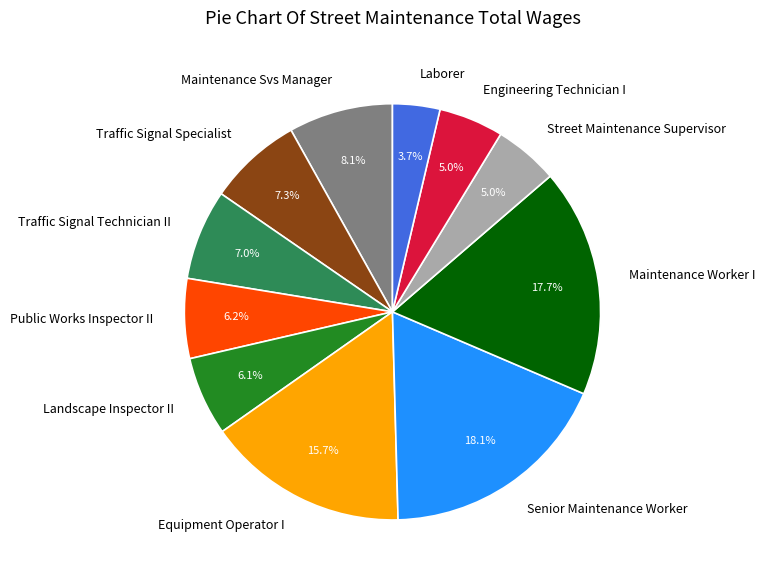

Does any single category account for the majority?

No